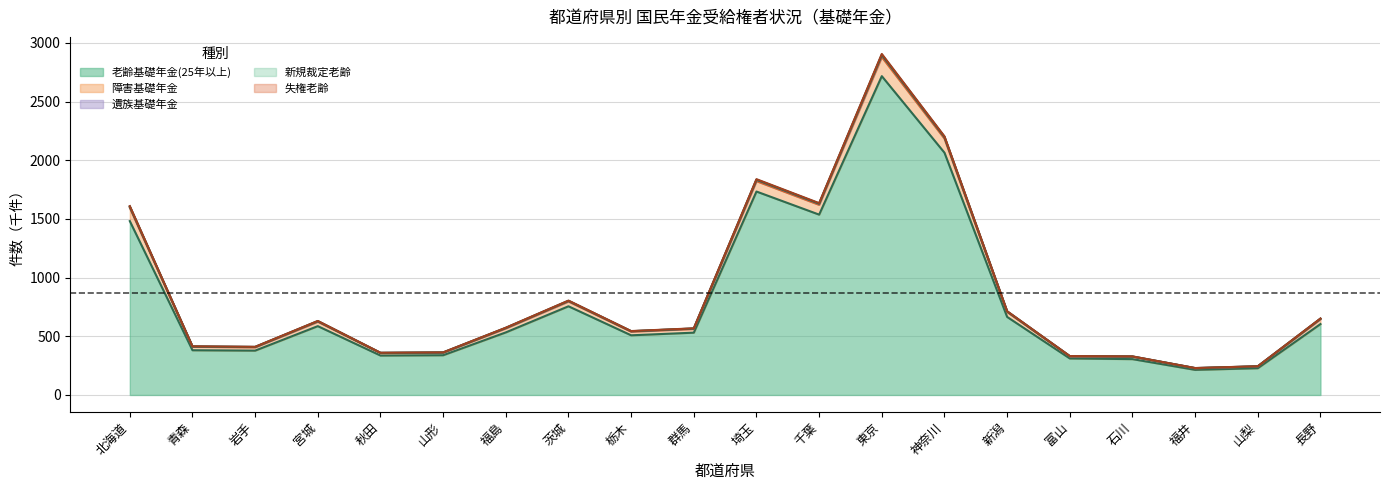

True or false: 障害基礎年金件数 and 失権老齢(25年以上) cross at least once.

False